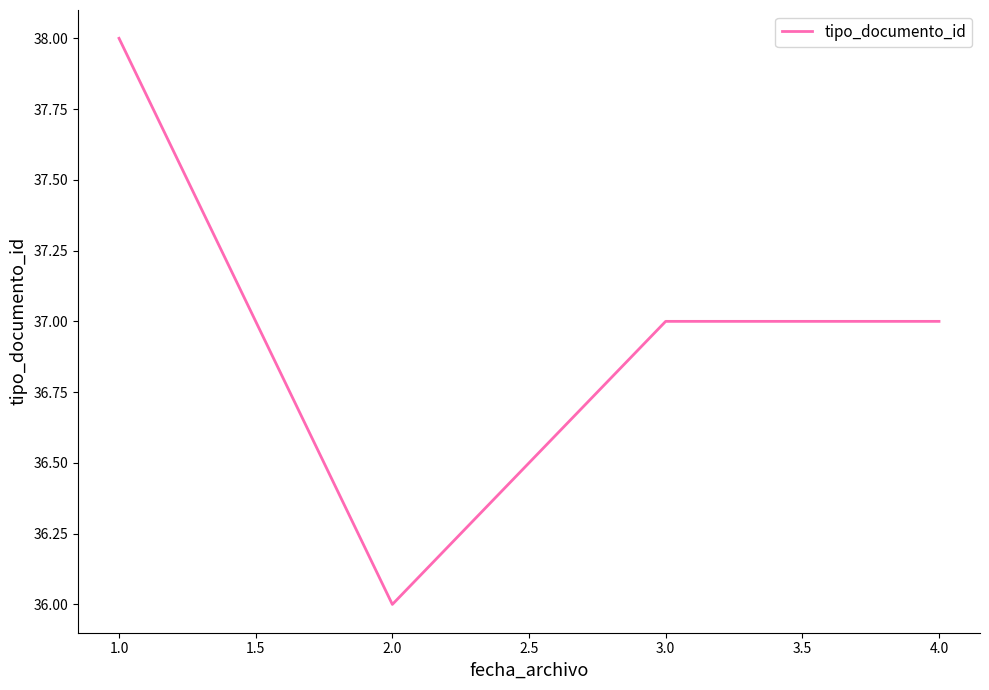

Does the chart have visible grid lines?

No